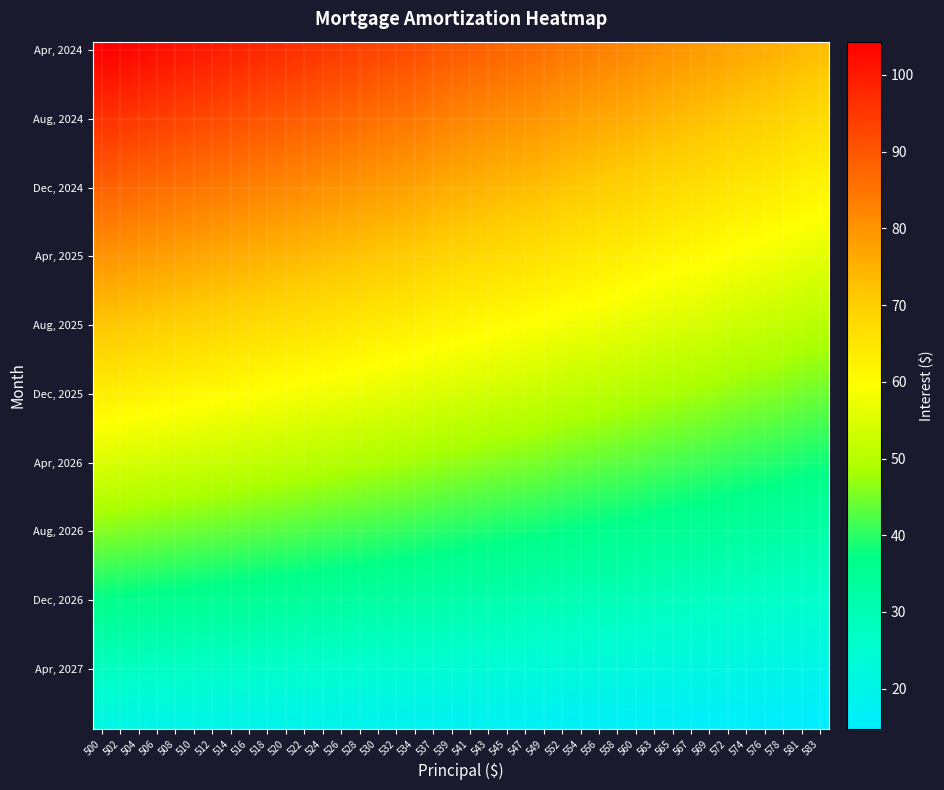

Which series has the largest total across all categories?

Apr, 2024